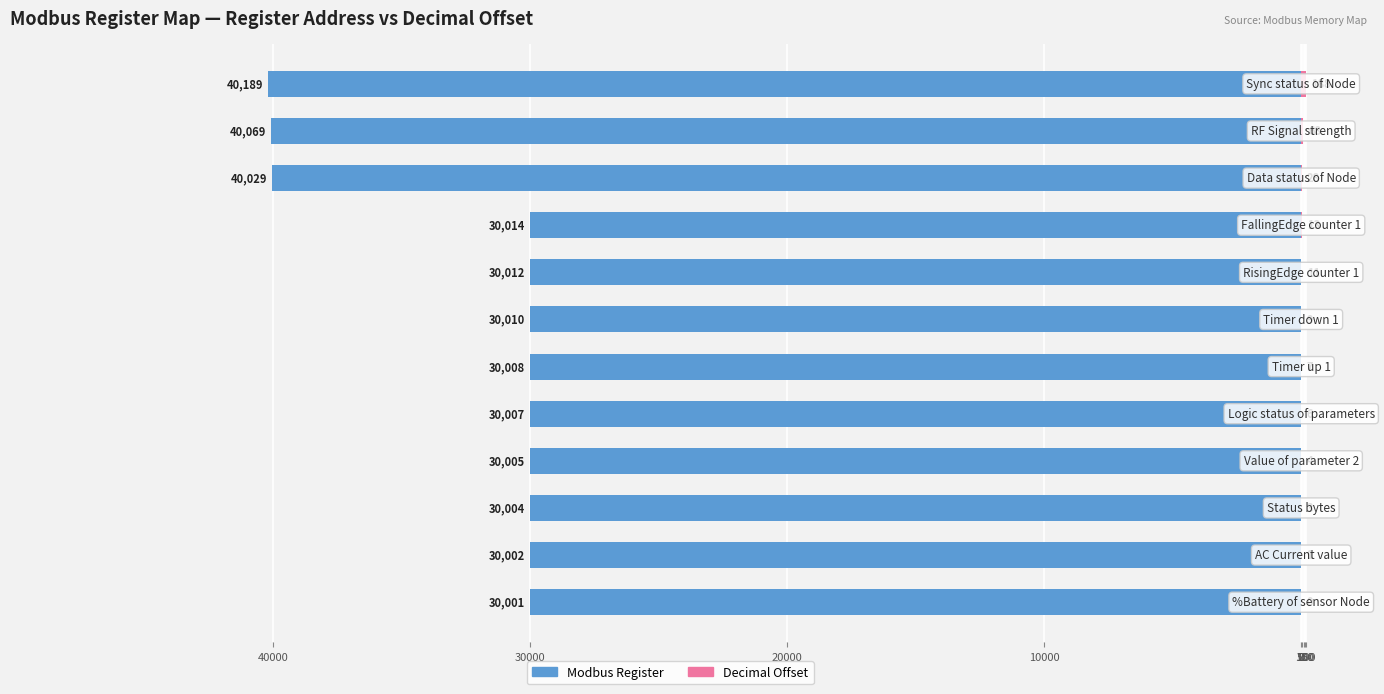

What are all the series names shown in the legend?

Modbus Register, Decimal Offset